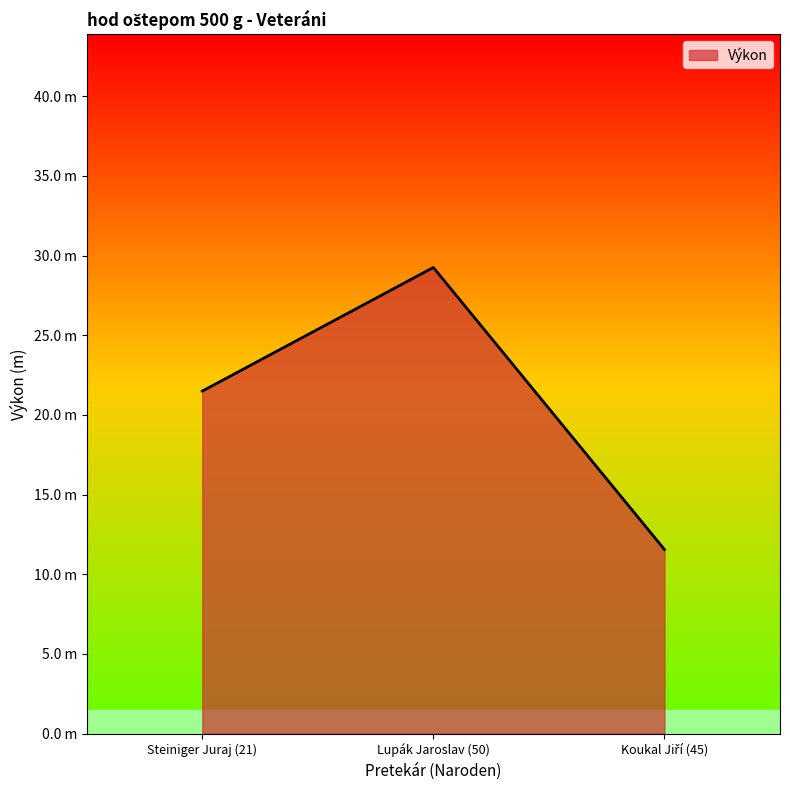

Reading left to right, transcribe all the data shown in this chart.

Steiniger Juraj (21)=21.5	Lupák Jaroslav (50)=29.2	Koukal Jiří (45)=11.6